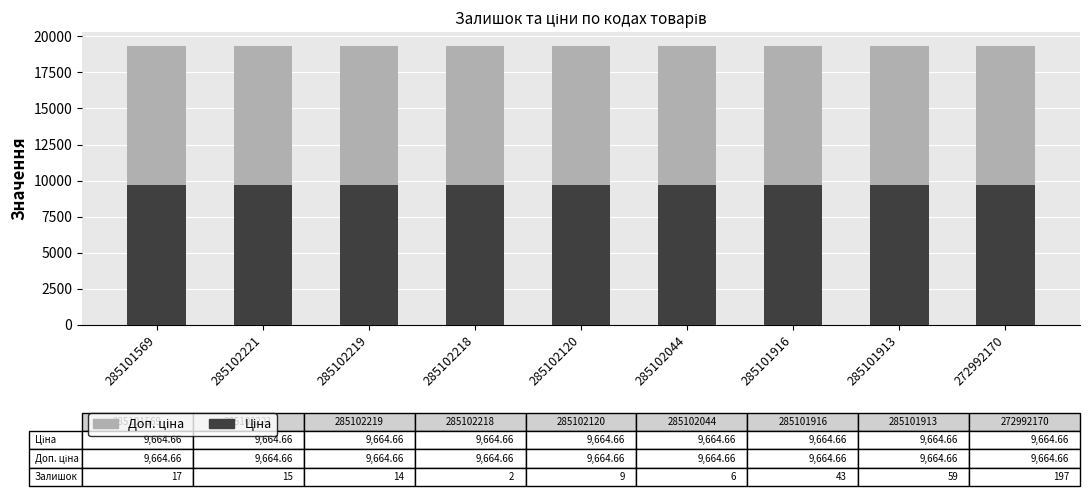

How many groups of bars are there?

9